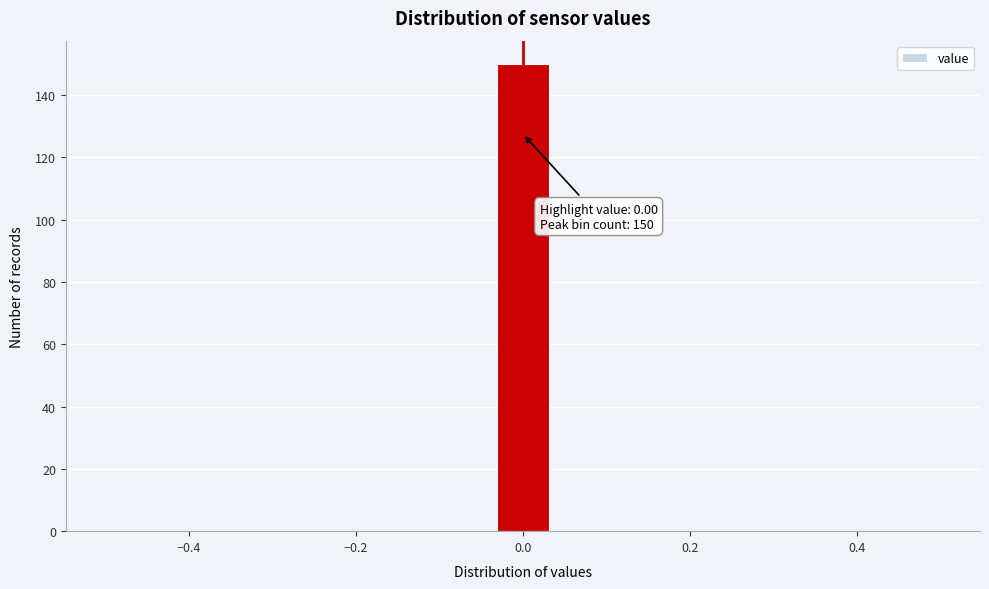

Around what value on the x-axis is the tallest bar? Give the approximate position of its centre, as read against the axis.

0.00